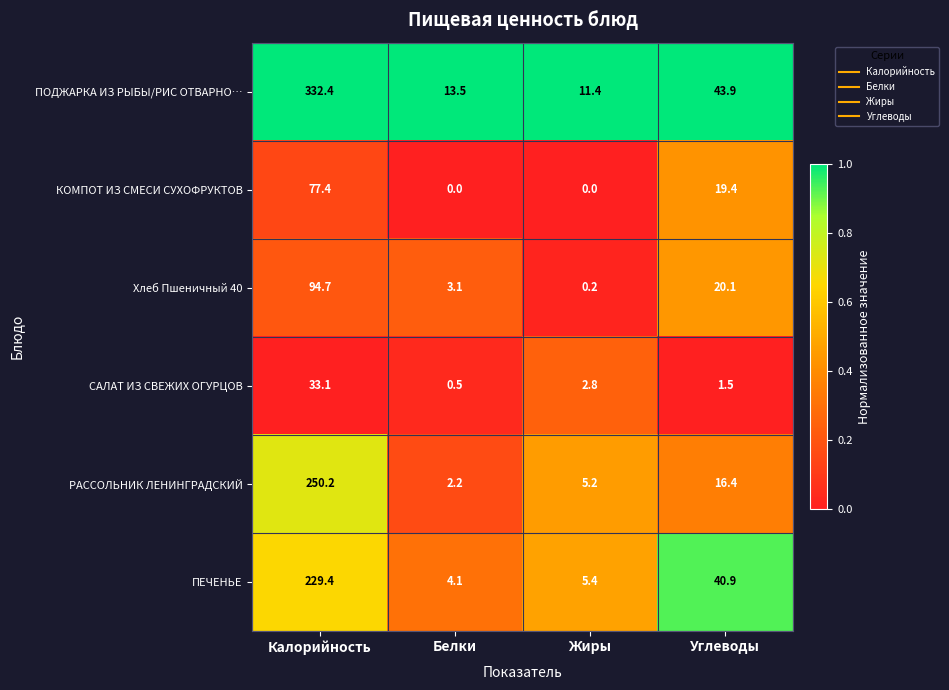

How many series are shown in this chart?

6